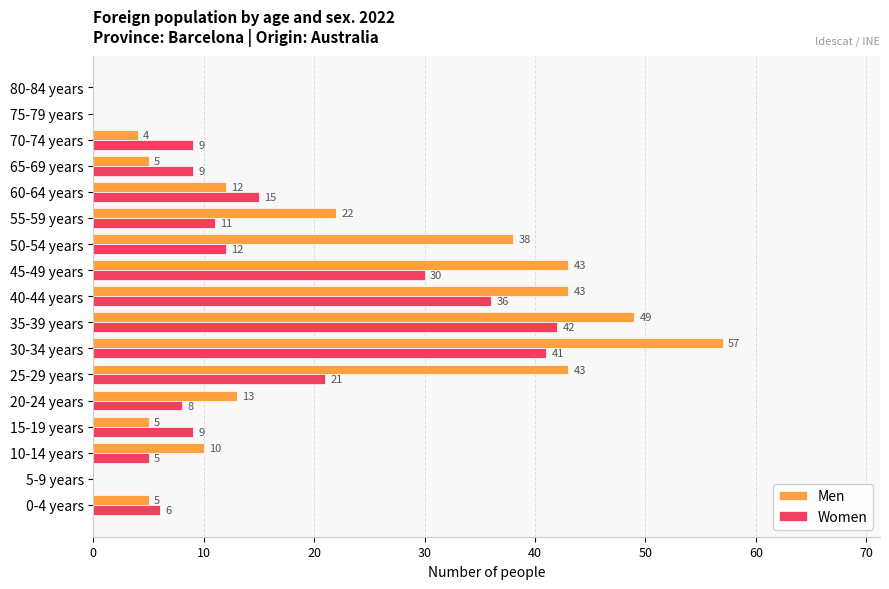

True or false: Women has a value of 9 at 15-19 years.

True